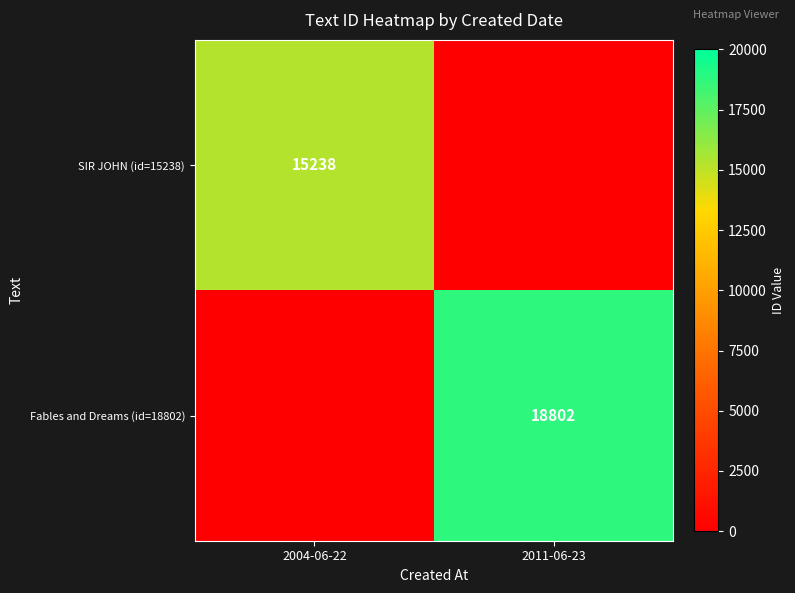

Is it true that Fables and Dreams (id=18802) equals 10850 at 2011-06-23?

False